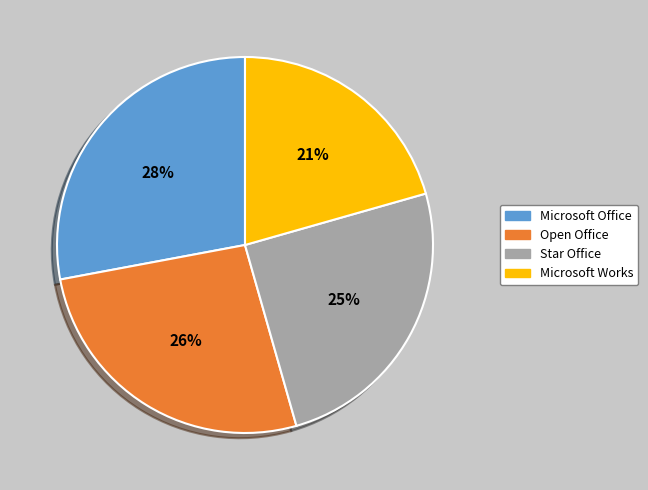

What percentage is the Star Office slice, to the nearest percent?

25%